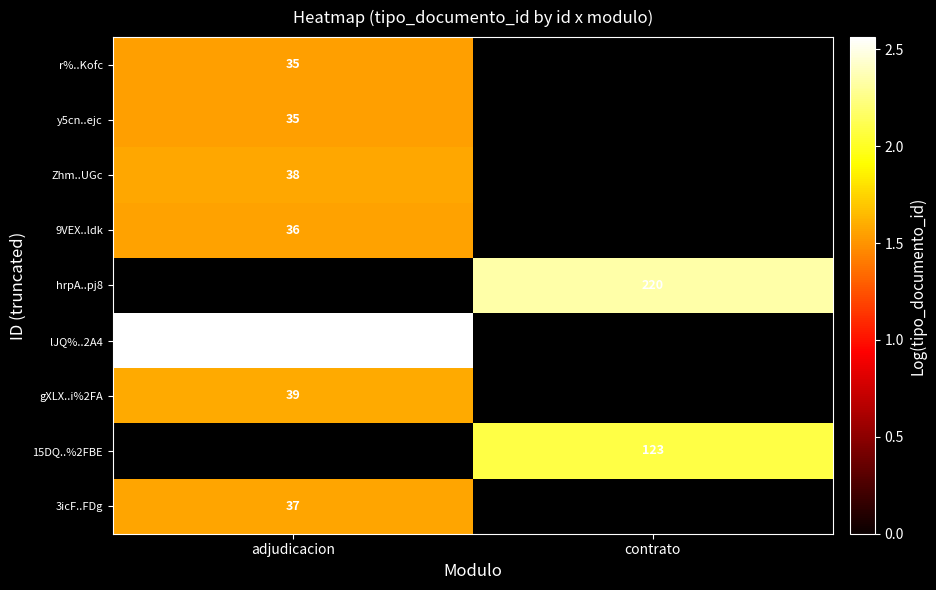

How many data points does each series have?

2